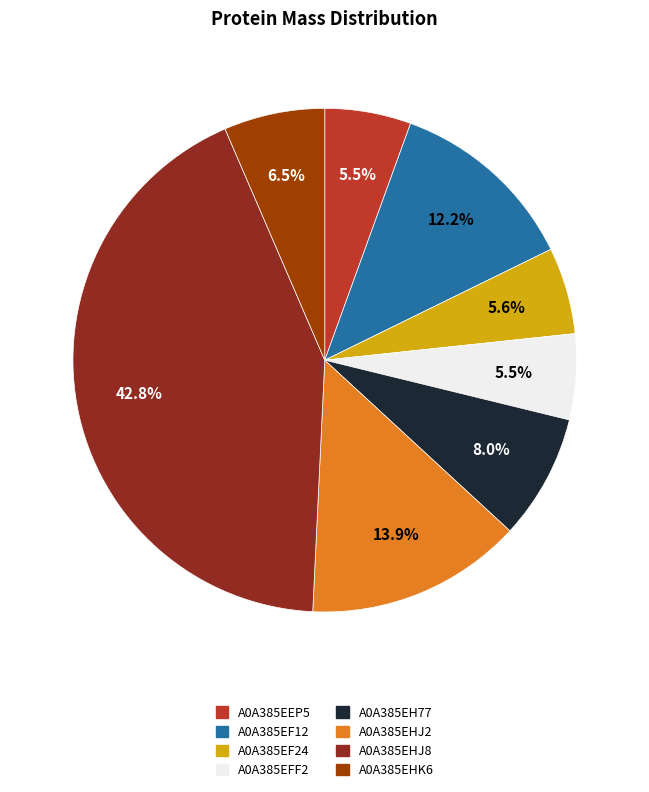

To the nearest percent, what portion does A0A385EH77 represent?

8%